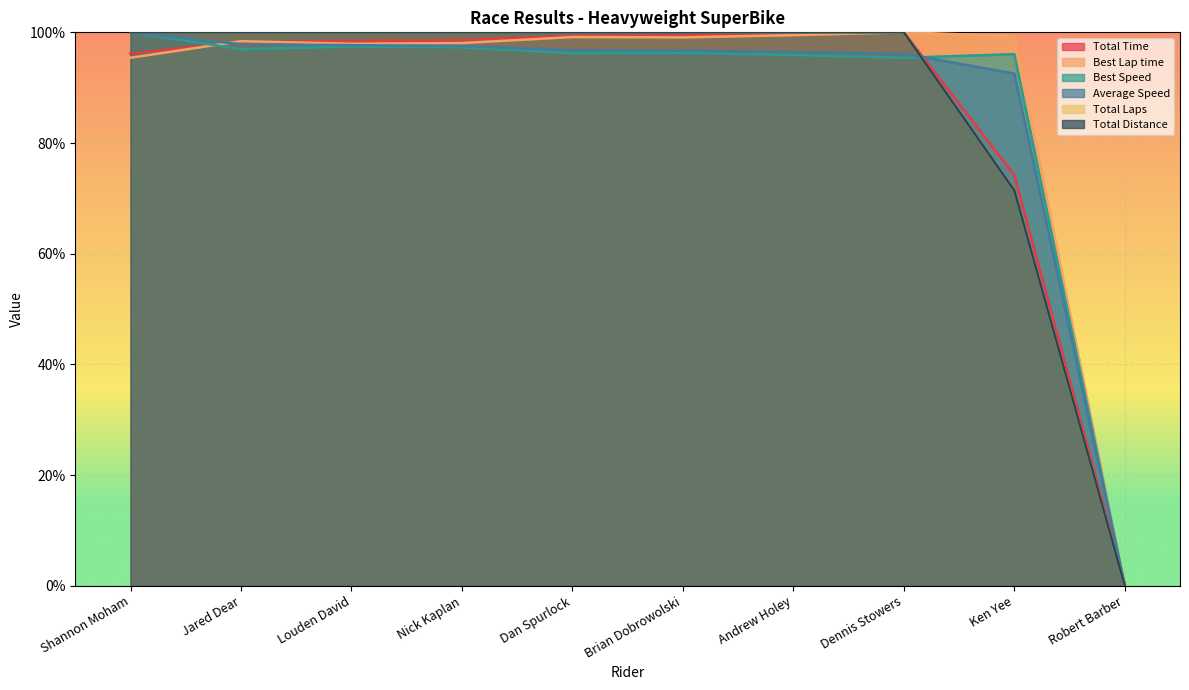

What is the label of the 5th point from the right?

Brian Dobrowolski